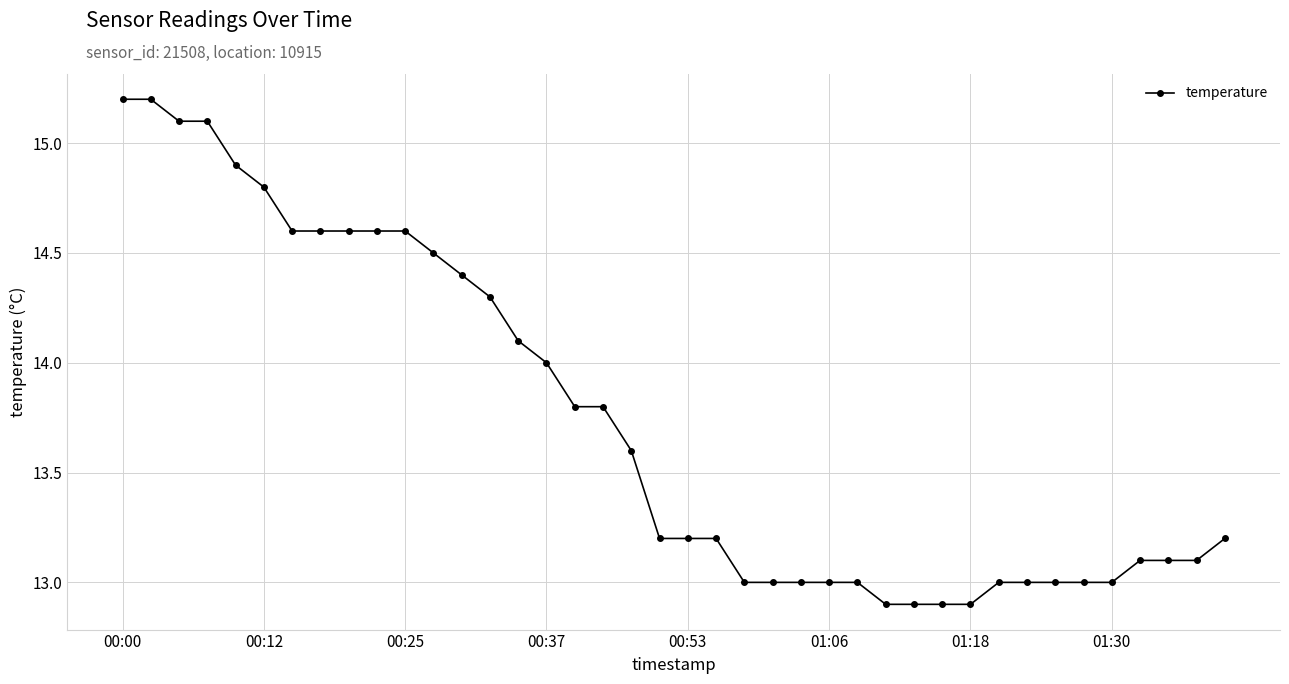

What is the value of the 30th point from the left?

12.9